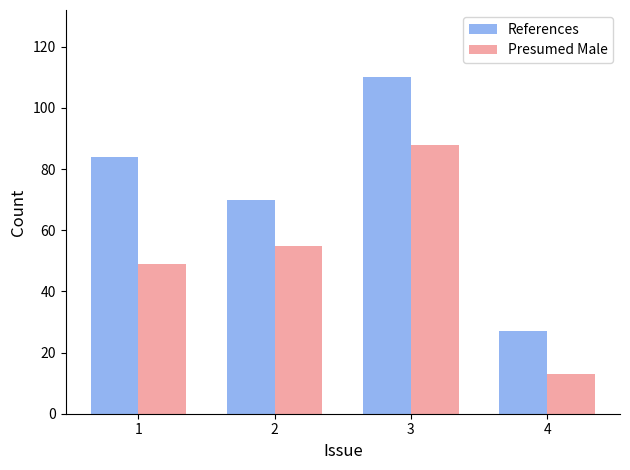

How many data points does each series have?

4